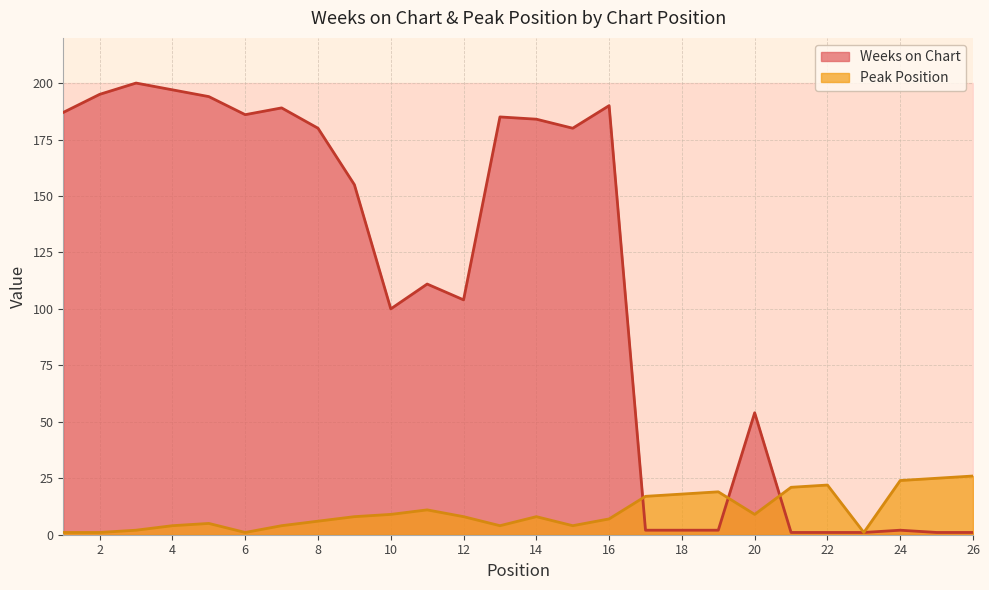

The value of Weeks on Chart at 1 is 187. True or false?

True